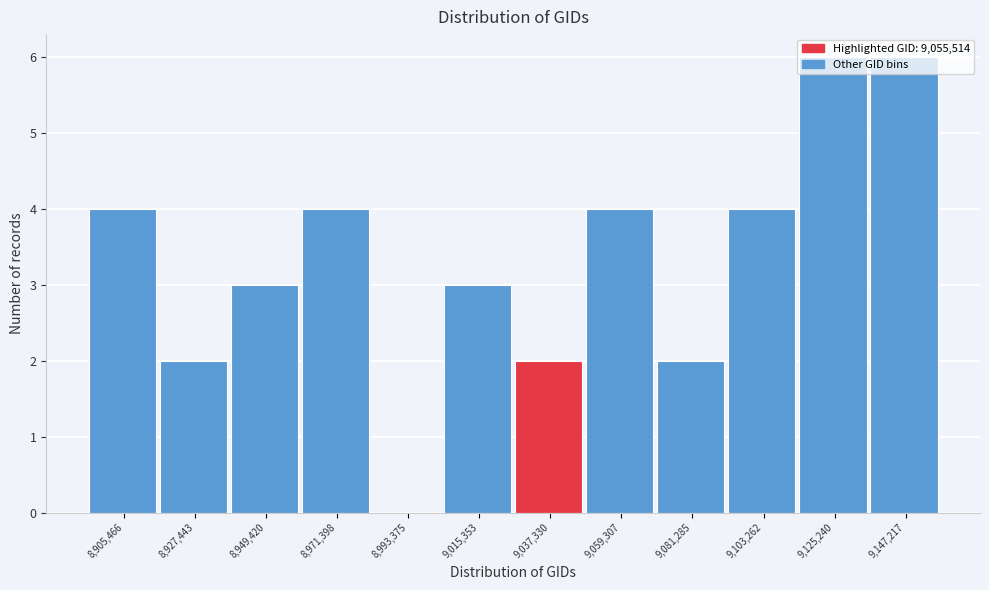

Between 8,971,398 and 8,949,420, which is larger?

8,971,398